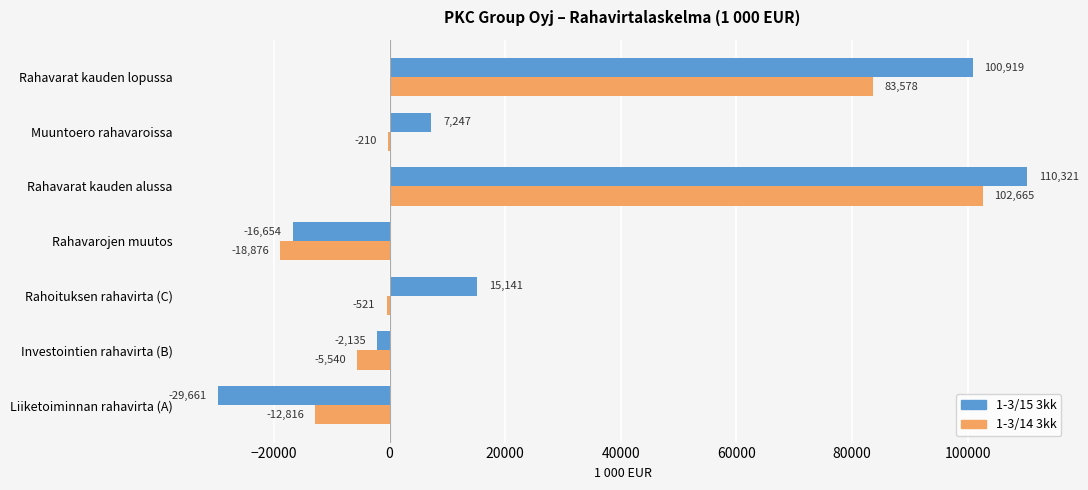

Which series has the largest total across all categories?

1-3/15 3kk